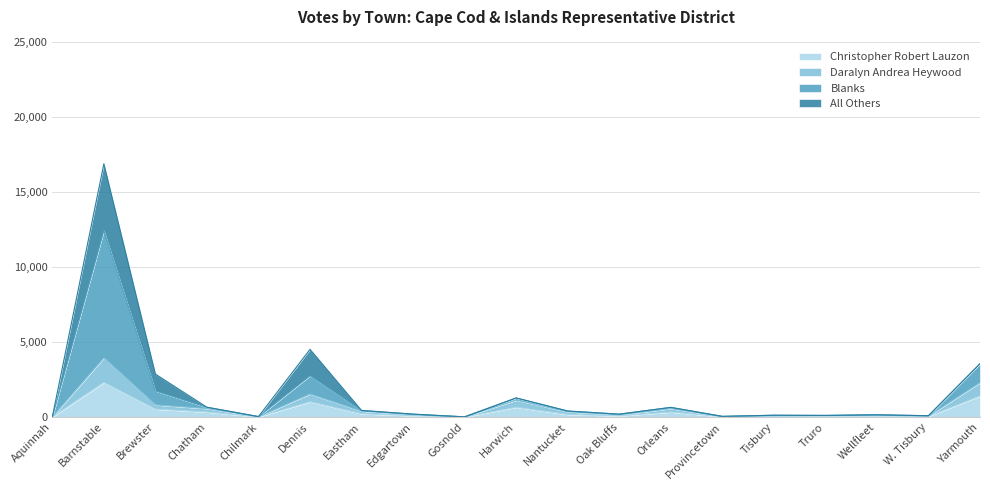

The value of Daralyn Andrea Heywood at Tisbury is 121. True or false?

False